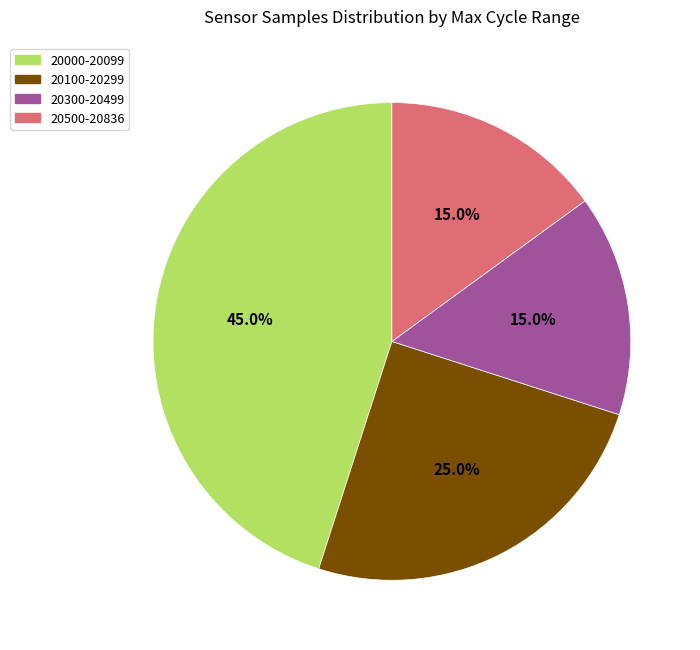

Is there a majority slice in this chart?

No